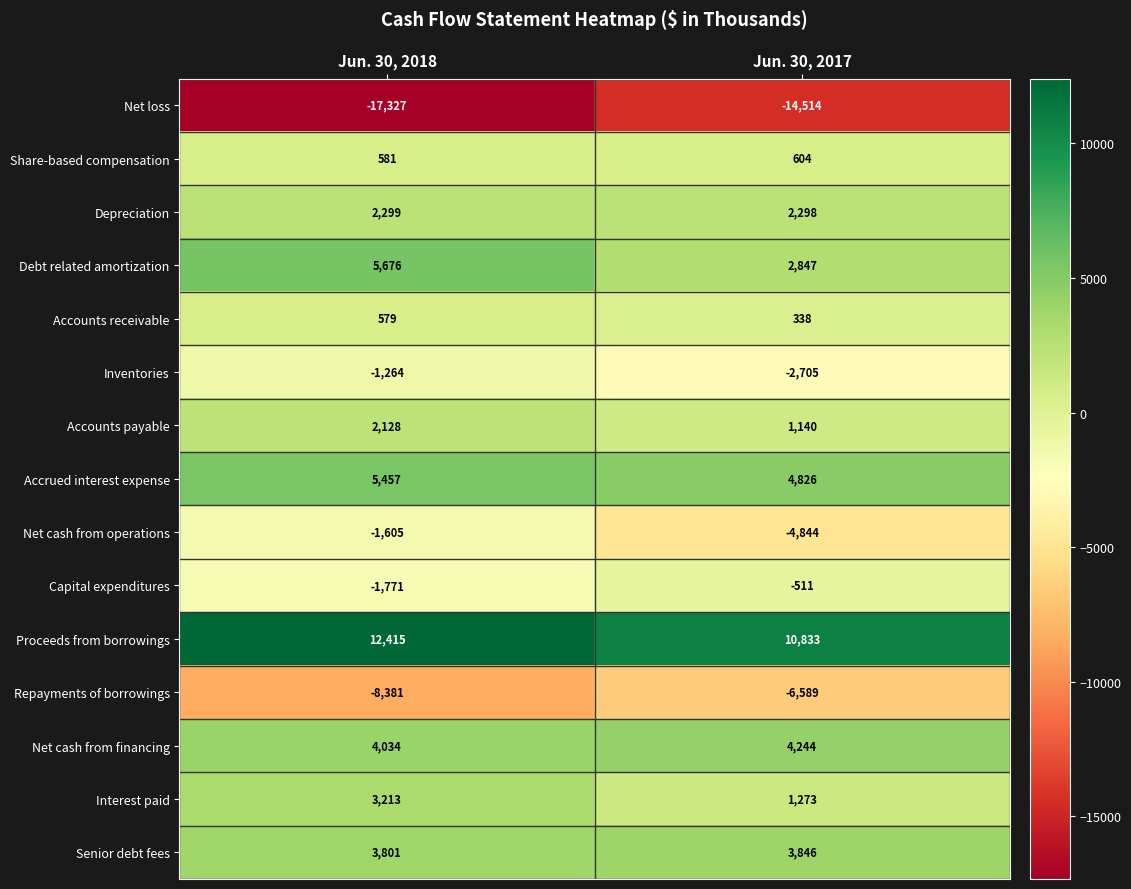

How many distinct data groups are displayed?

15